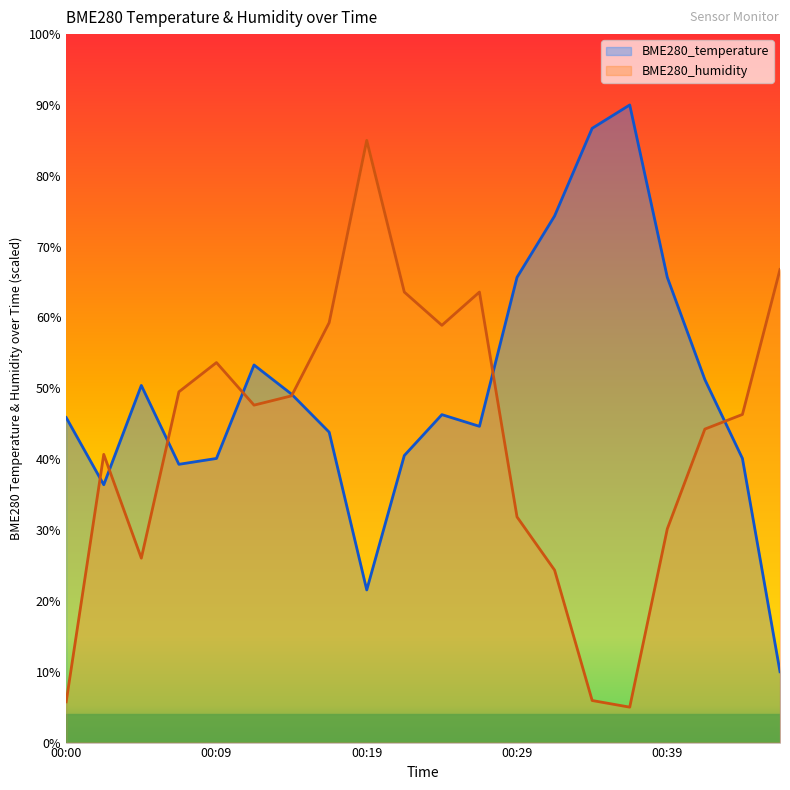

Does the chart have visible grid lines?

No